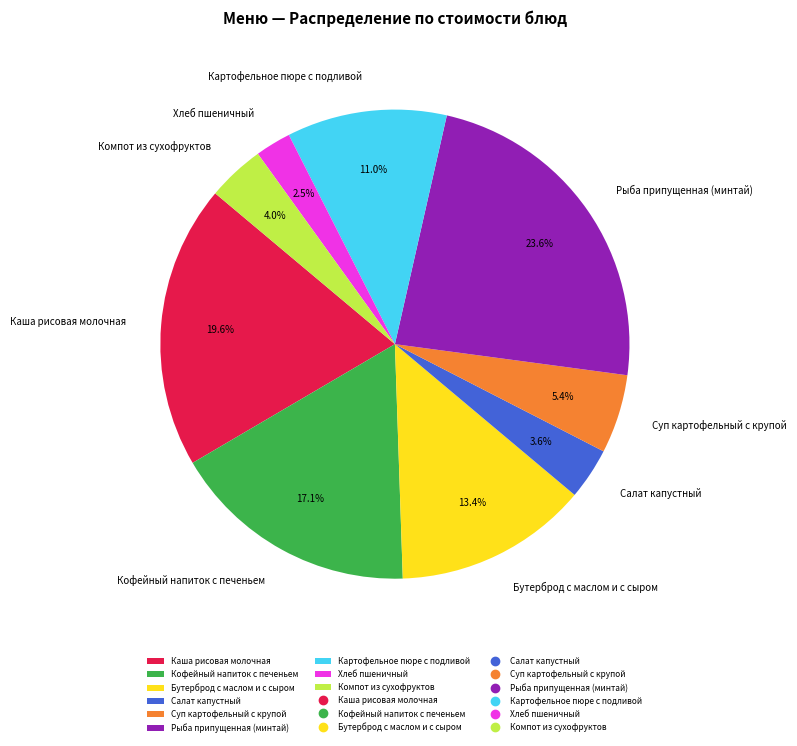

Count the number of slices in the pie.

9